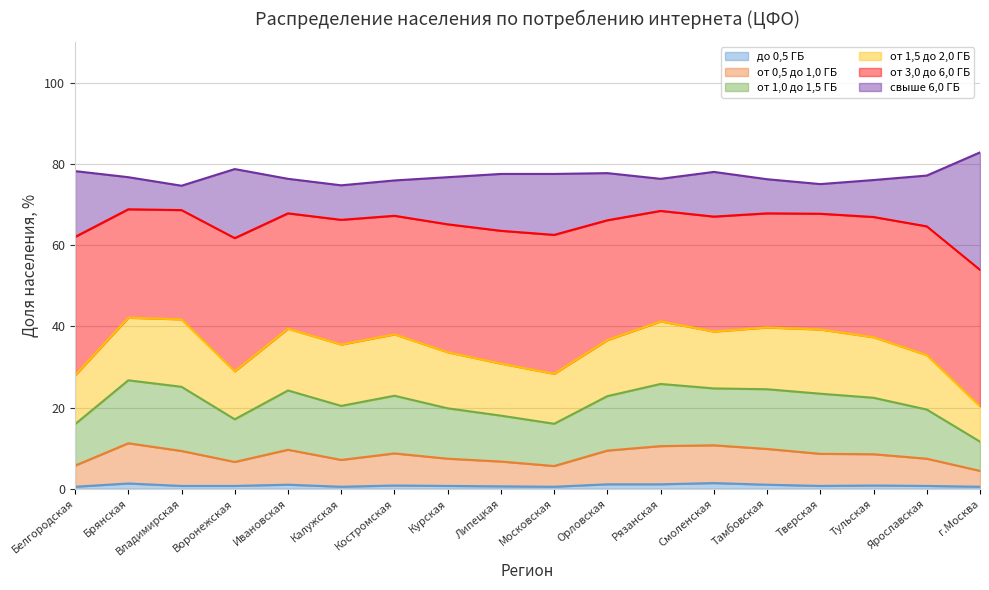

True or false: до 0,5 ГБ and от 1,0 до 1,5 ГБ intersect in this chart.

False